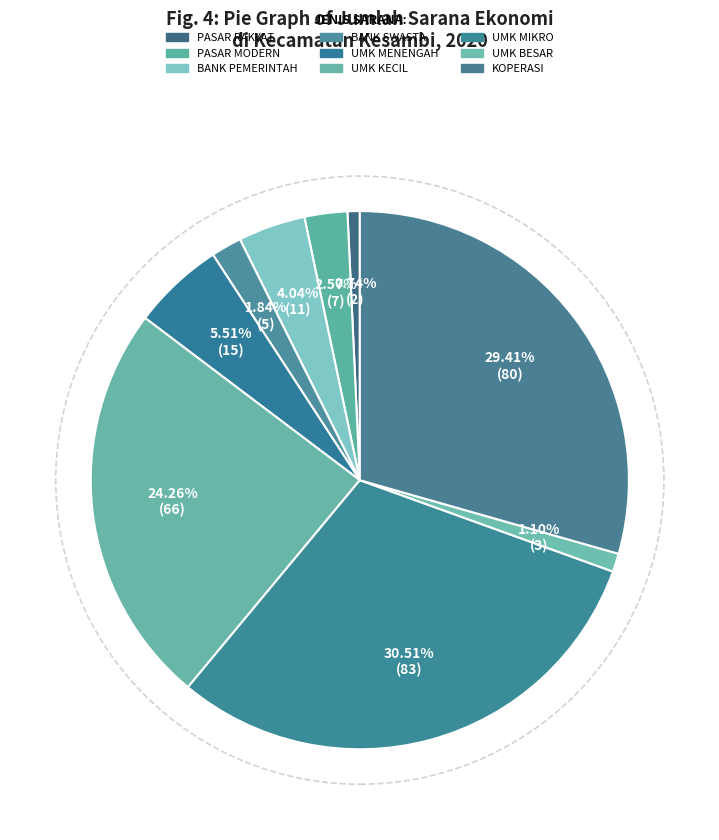

How many segments does this pie chart have?

9